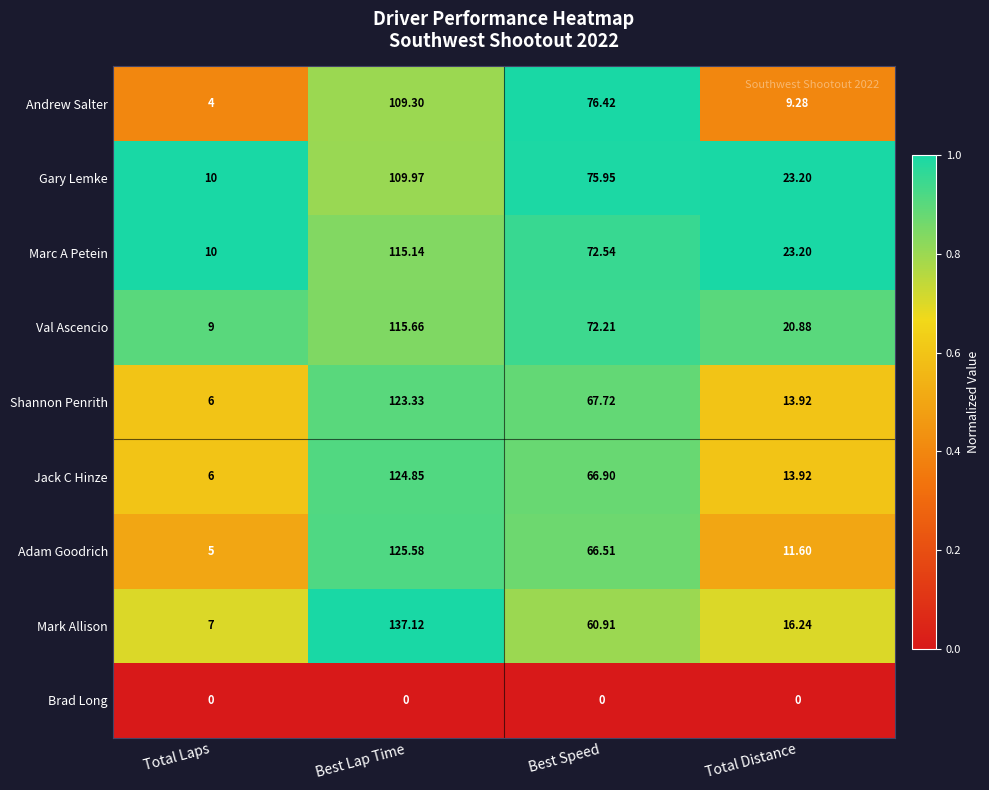

Between Total Laps and Best Speed, which series saw the biggest shift?

Andrew Salter